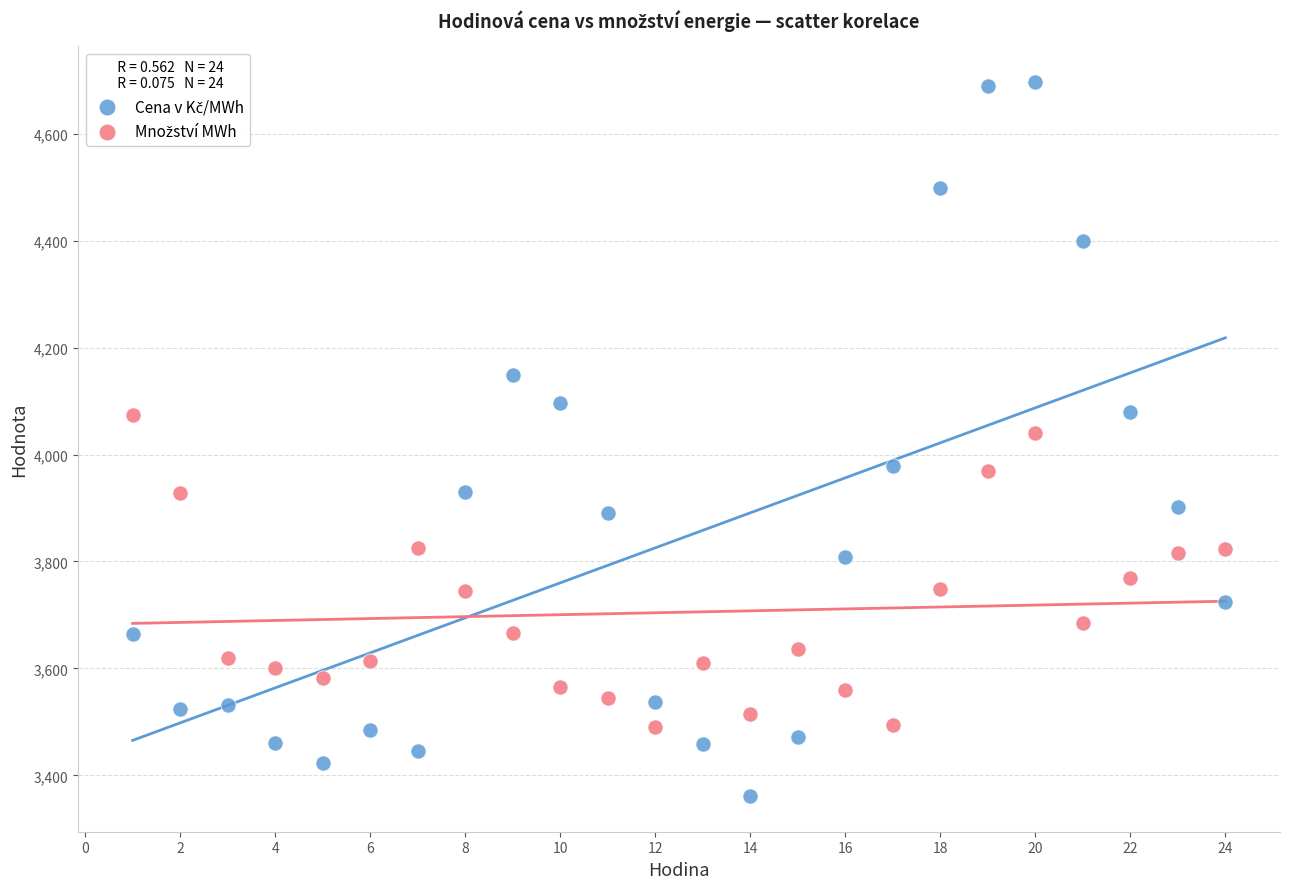

What is the X range (max minus min) for the scatter plot?

23.0